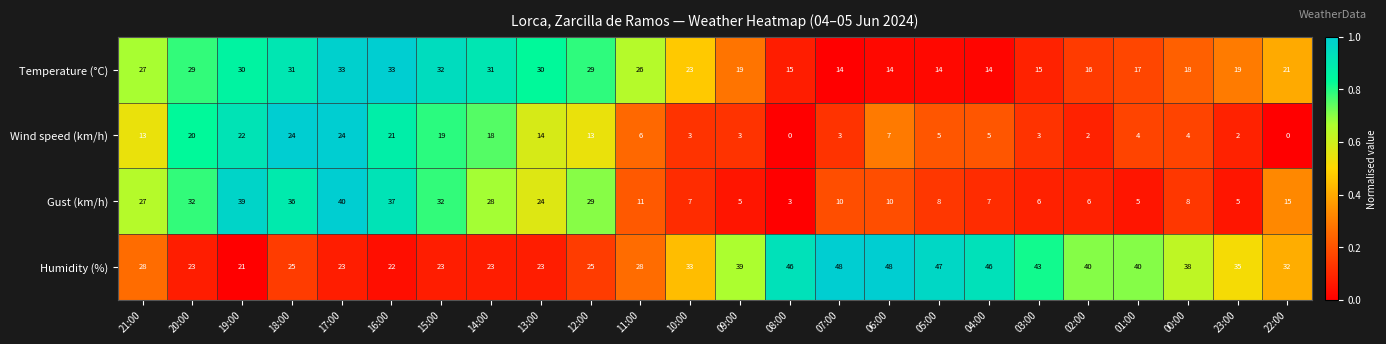

Rank the series by their maximum value, from highest to lowest.

Humidity (%), Gust (km/h), Temperature (°C), Wind speed (km/h)